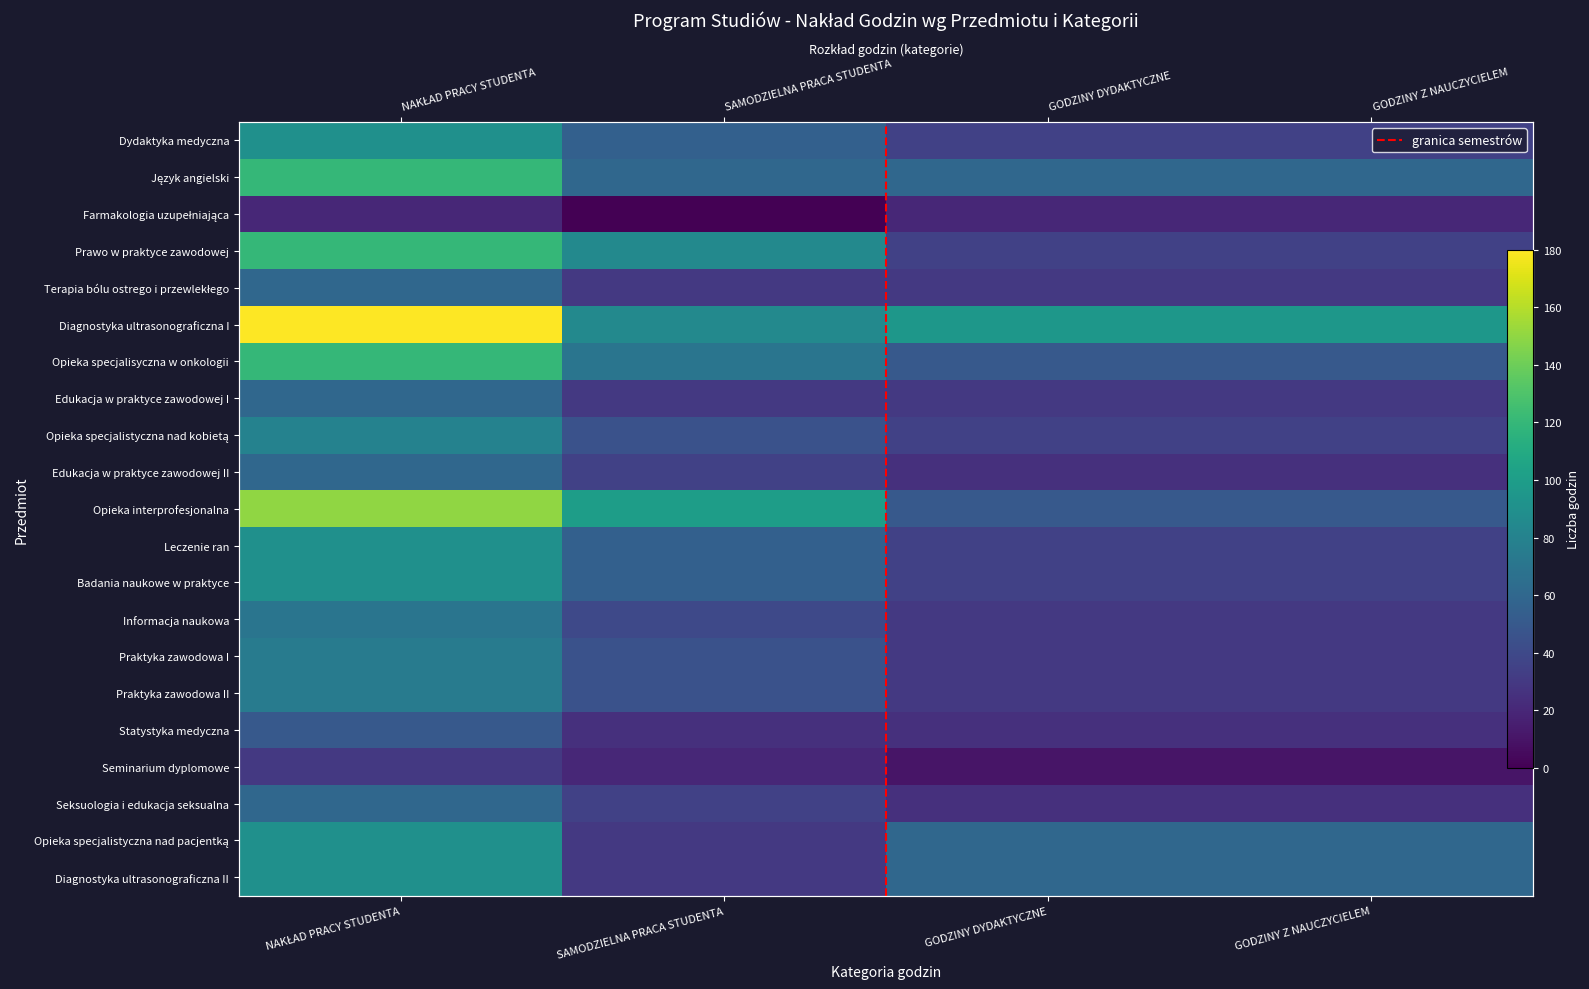

Is it true that Dydaktyka medyczna equals 14 at GODZINY Z NAUCZYCIELEM?

False